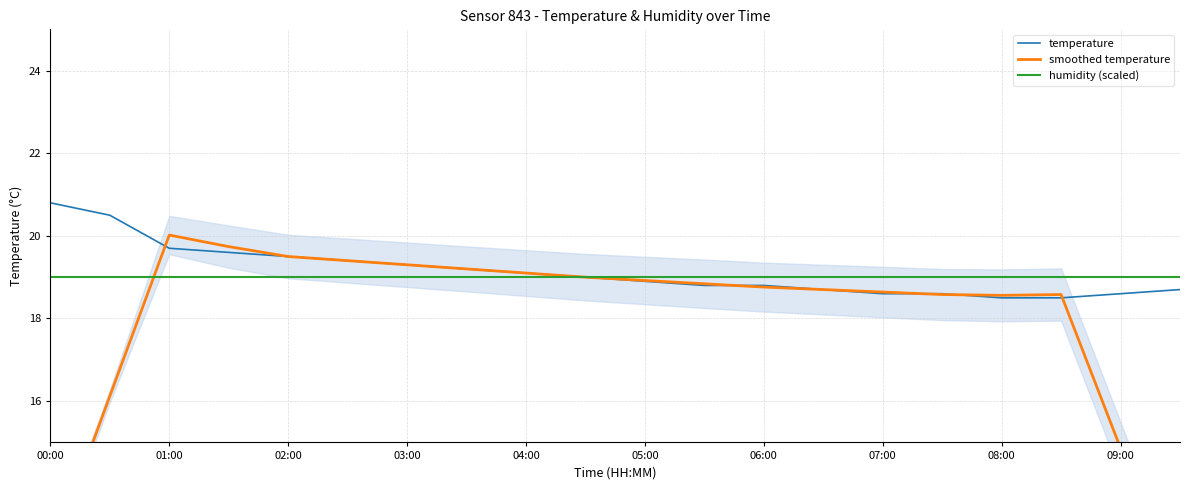

Reading left to right, list all the values displayed in this chart.

temperature: 20.8	20.5	19.7	19.6	19.5	19.4	19.3	19.2	19.1	19.0	18.9	18.8	18.8	18.7	18.6	18.6	18.5	18.5	18.6	18.7
smoothed temperature: 12.2	16.1	20.0	19.7	19.5	19.4	19.3	19.2	19.1	19.0	18.9	18.8	18.8	18.7	18.6	18.6	18.6	18.6	14.9	11.2
humidity (scaled): 19.0	19.0	19.0	19.0	19.0	19.0	19.0	19.0	19.0	19.0	19.0	19.0	19.0	19.0	19.0	19.0	19.0	19.0	19.0	19.0